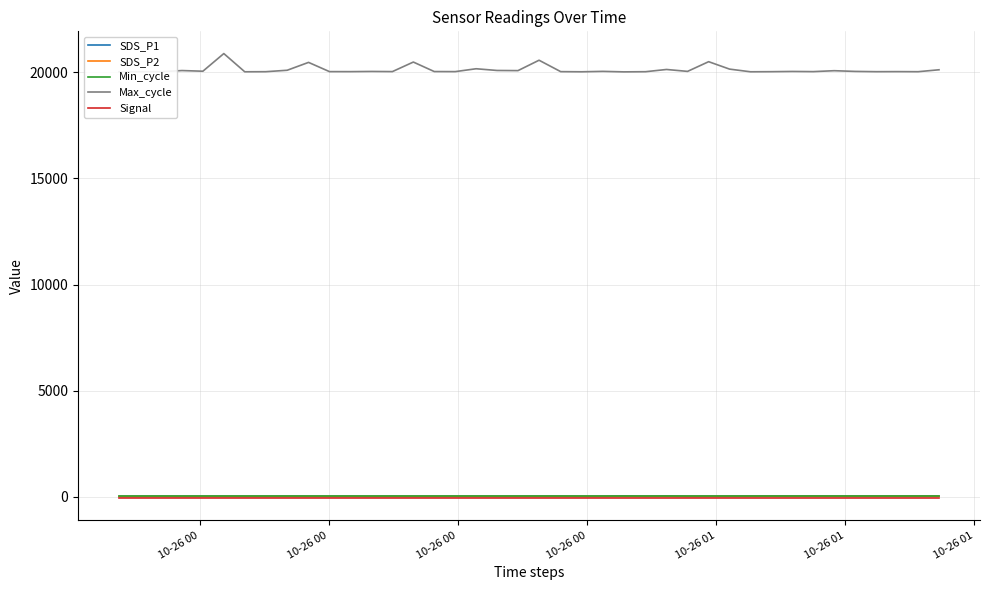

Which series has the largest range (max minus min)?

Max_cycle